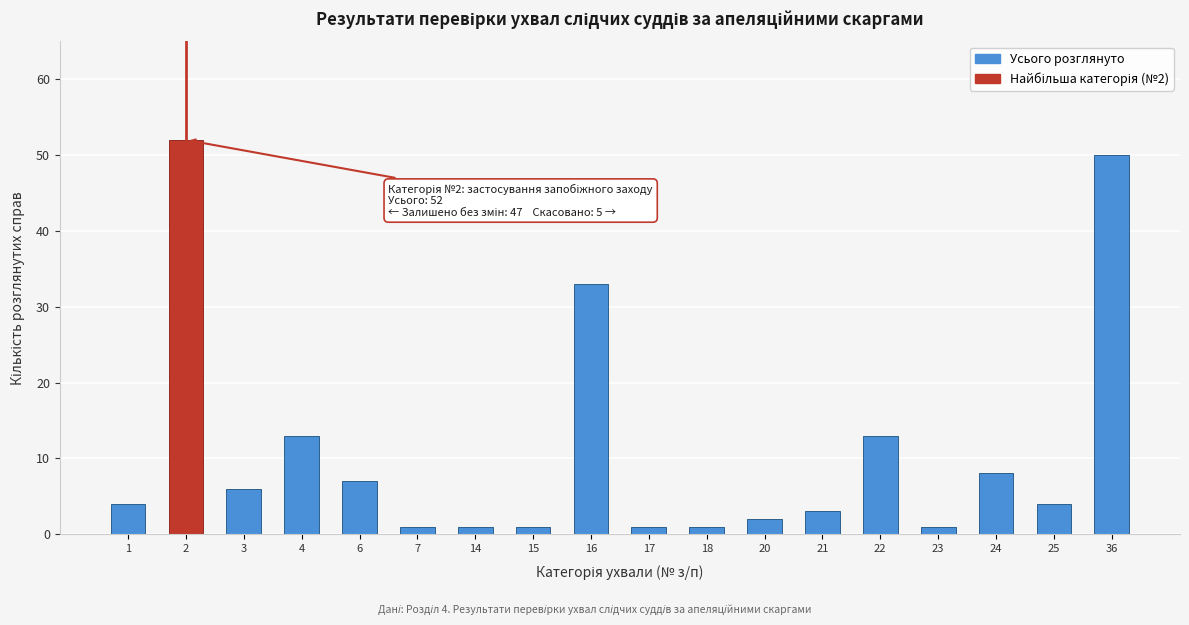

Reading left to right, what are all the values shown in this chart?

1=4	2=52	3=6	4=13	6=7	7=1	14=1	15=1	16=33	17=1	18=1	20=2	21=3	22=13	23=1	24=8	25=4	36=50